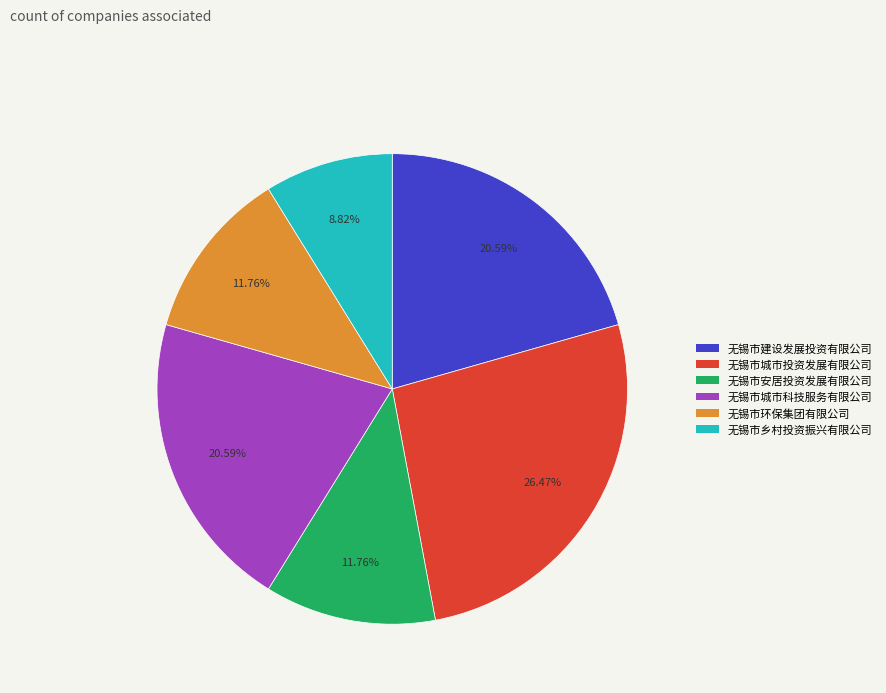

Between 无锡市安居投资发展有限公司 and 无锡市城市投资发展有限公司, which is larger?

无锡市城市投资发展有限公司